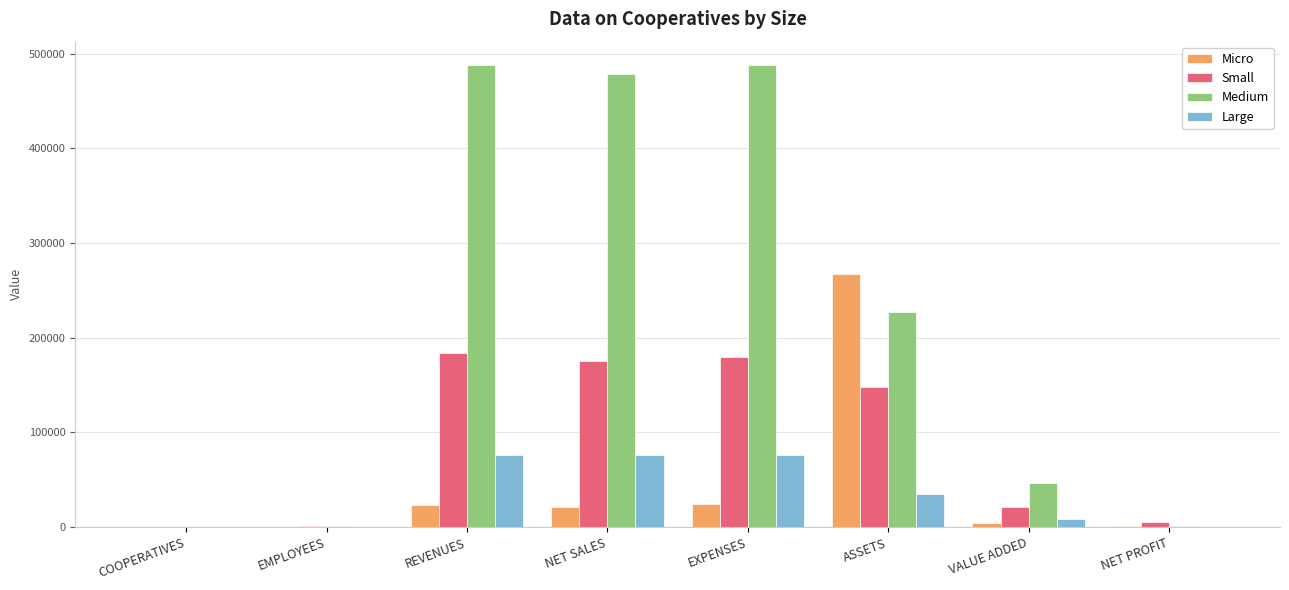

Which series changed the most between EMPLOYEES and EXPENSES?

Medium